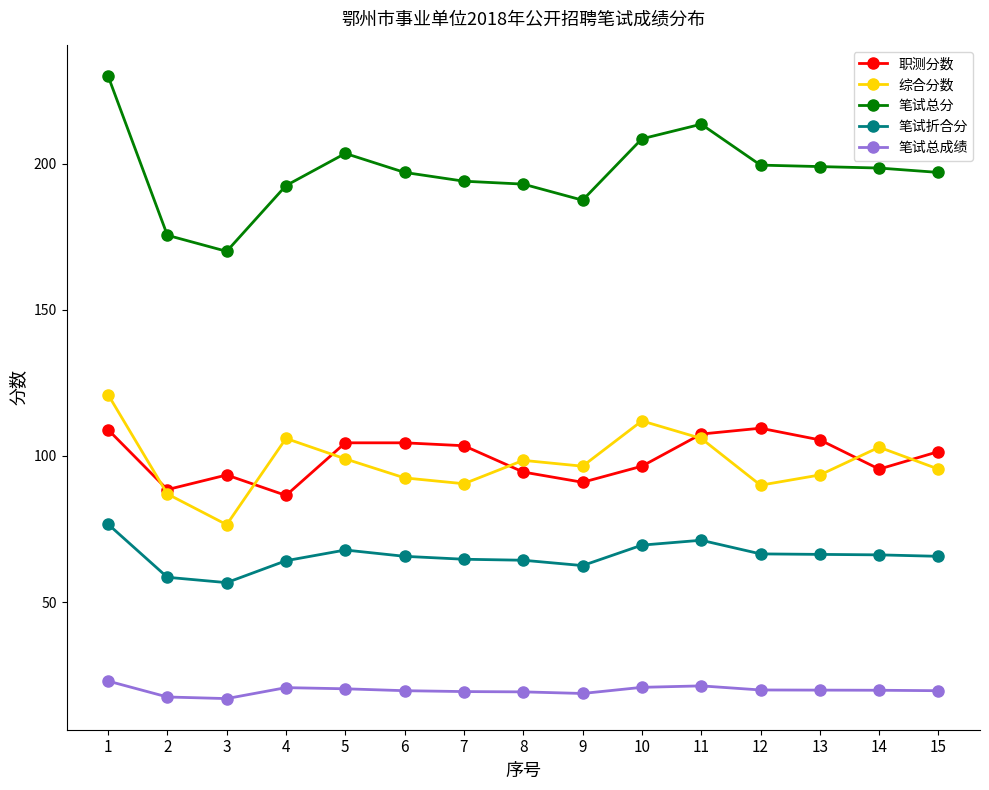

True or false: 笔试总成绩 and 职测分数 intersect in this chart.

False